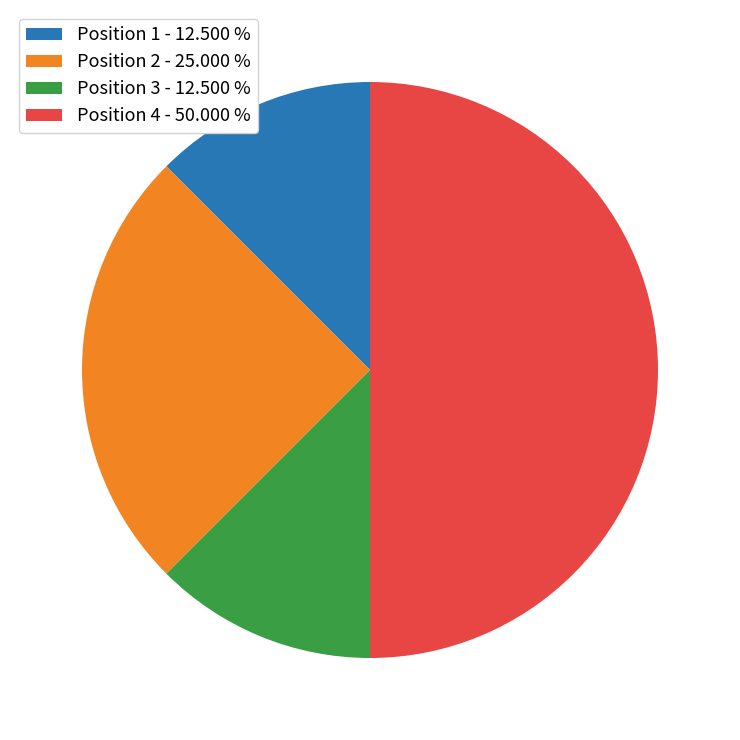

Does Position 3 - 12.500 % represent more than half of the total?

No